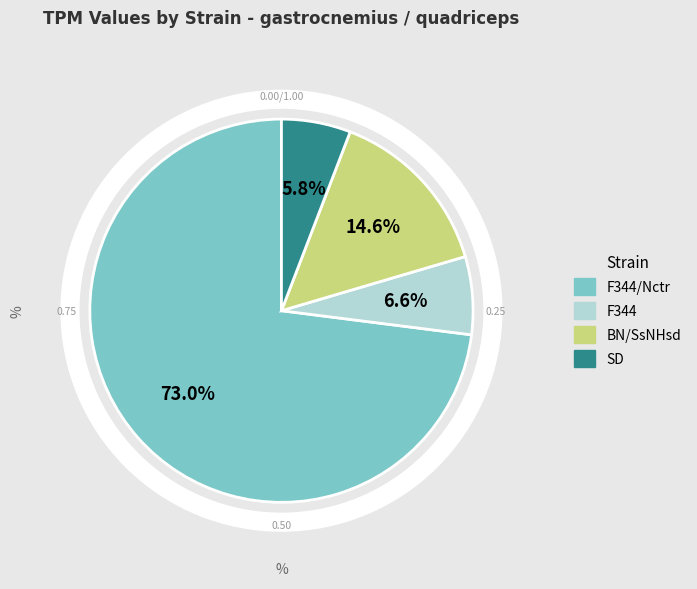

To the nearest percent, what portion does F344/Nctr represent?

73%